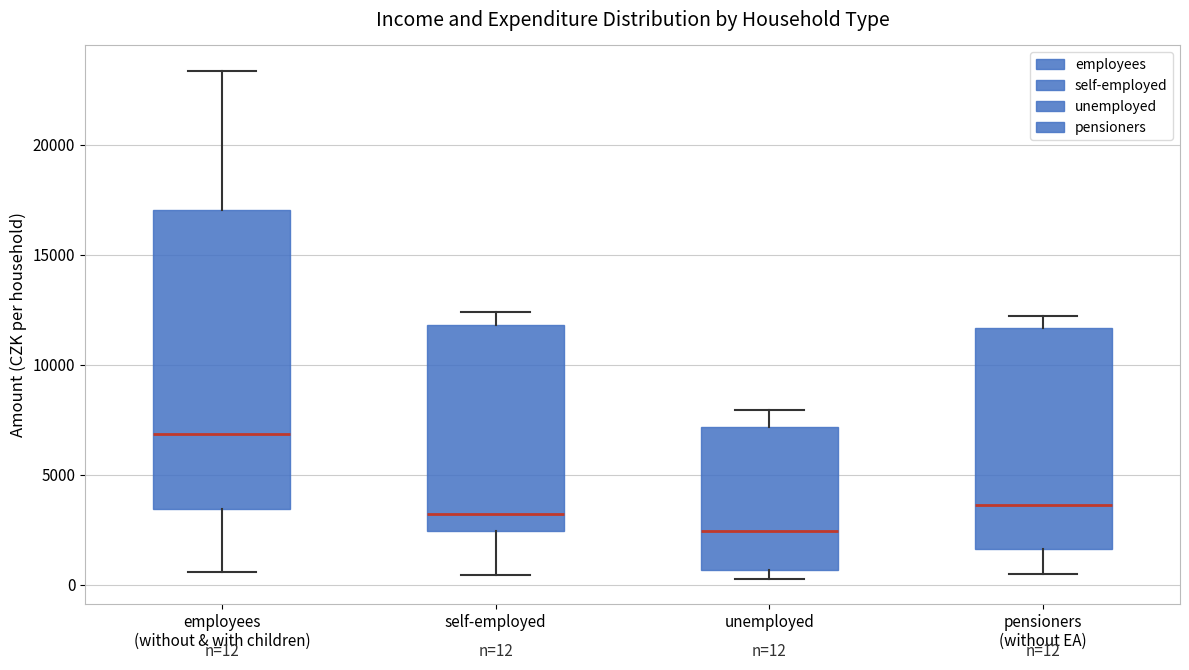

Comparing the boxes themselves (not the whiskers), which one is the tallest?

employees (without & with children)